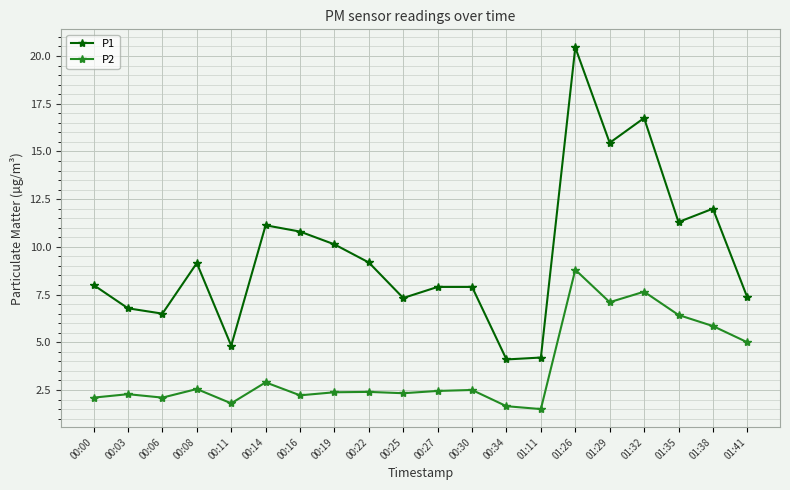

True or false: P1 has a value of 11.0 at 00:30.

False